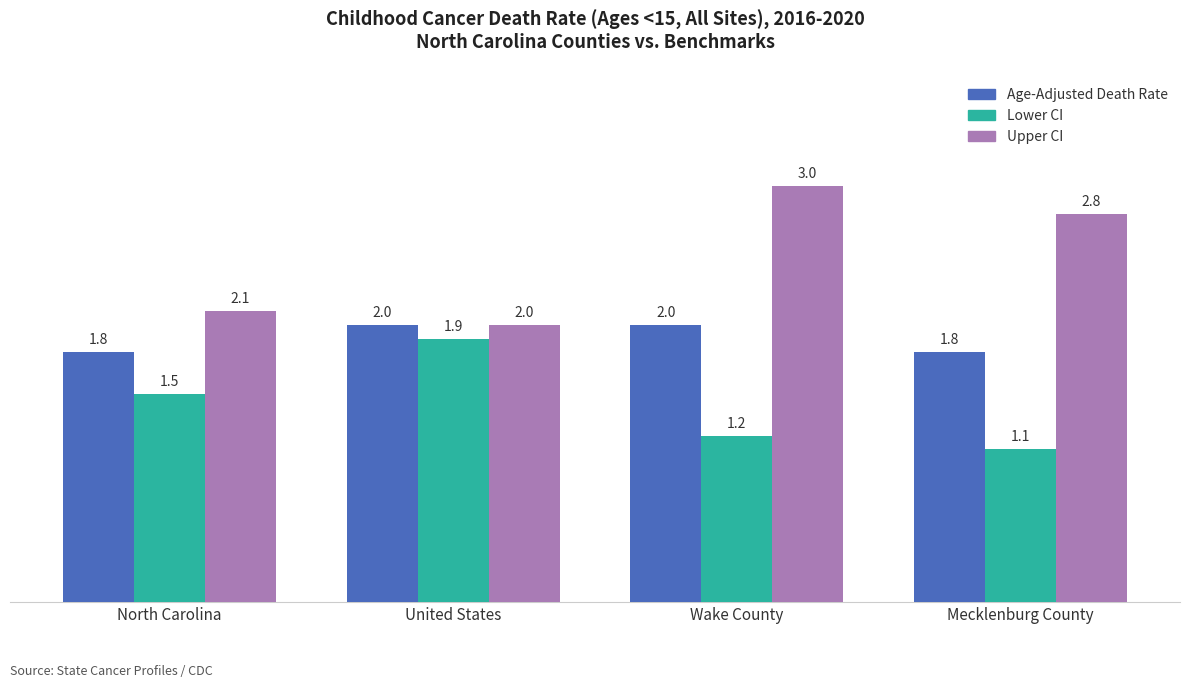

Which category has the highest value across all series?

Wake County